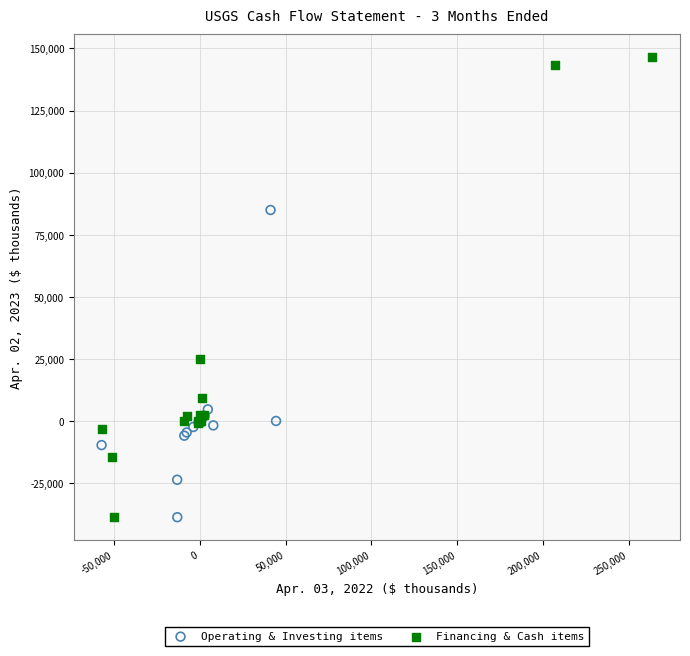

Which series has the largest Y range (max minus min)?

Financing & Cash items